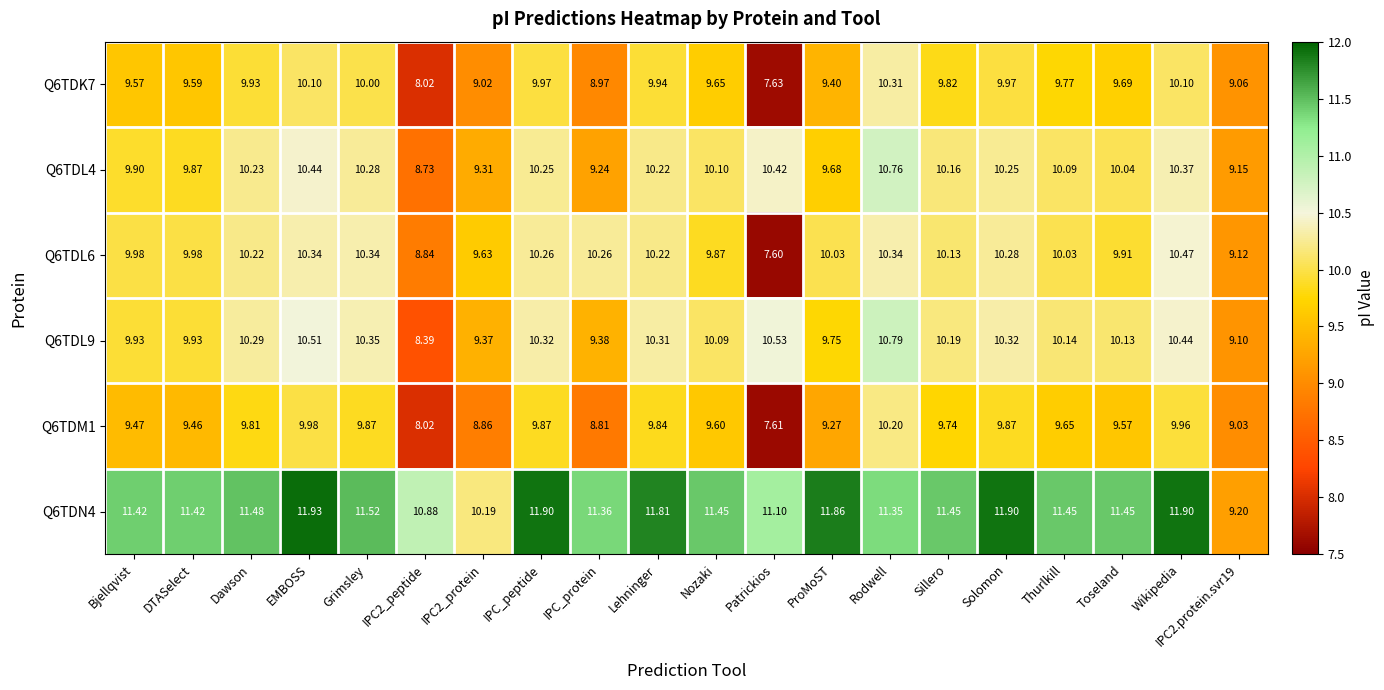

What is the spread (max minus min) of values at IPC2.protein.svr19?

0.2